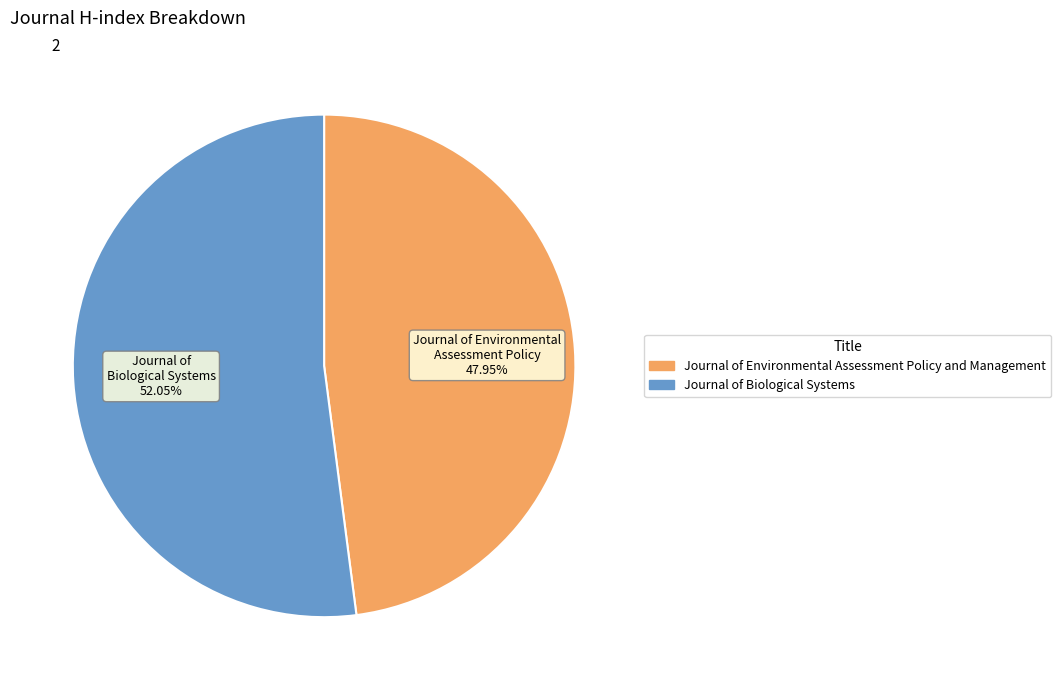

To the nearest percent, what percentage of the pie is Journal of Biological Systems?

52%